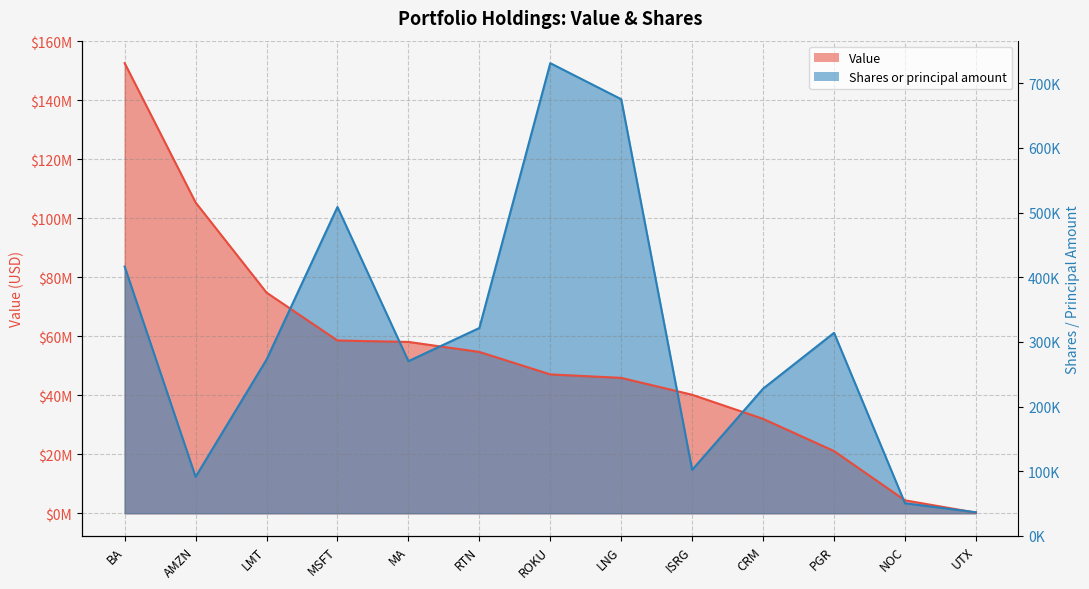

What is the difference between the maximum and minimum values in the Value series?

152307000.0